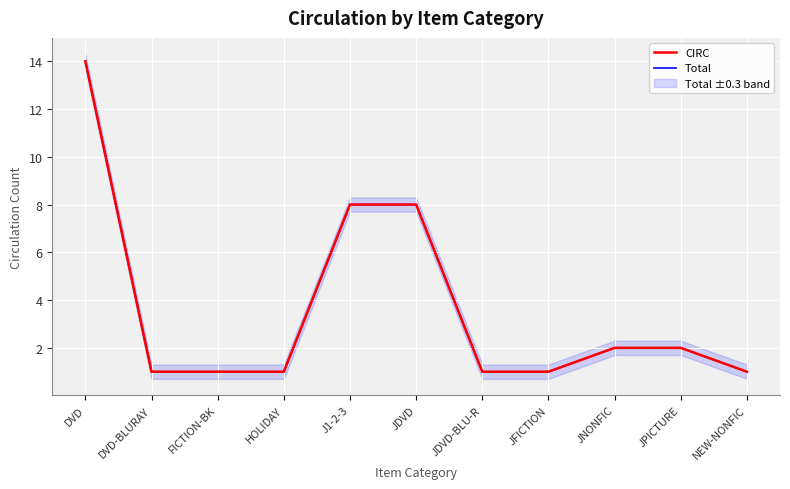

What are all the series names shown in the legend?

CIRC, Total